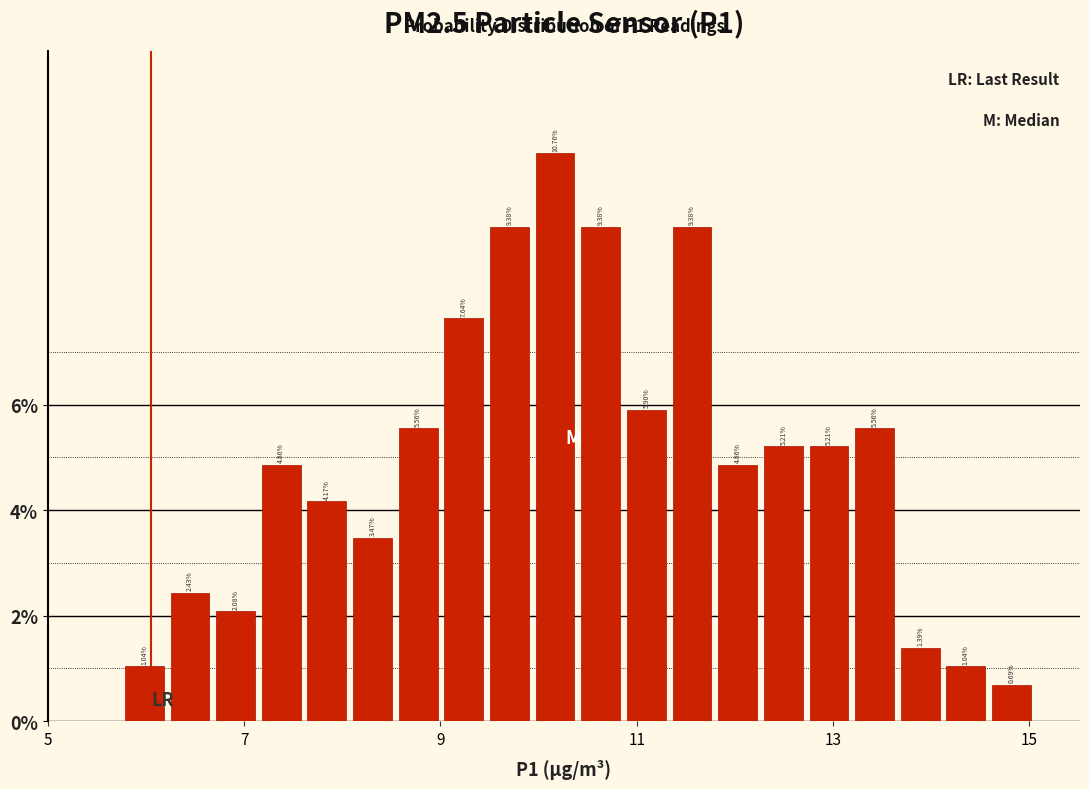

Read against the x-axis, roughly where is the centre of the tallest bar?

10.2